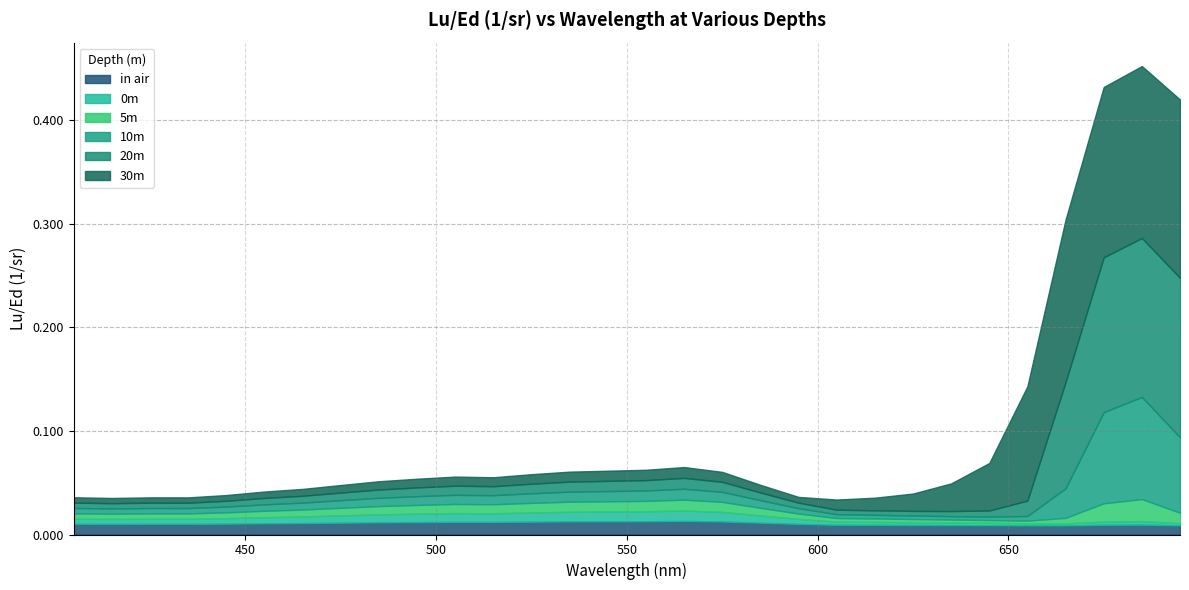

How many interior local peaks does the in air series have?

4